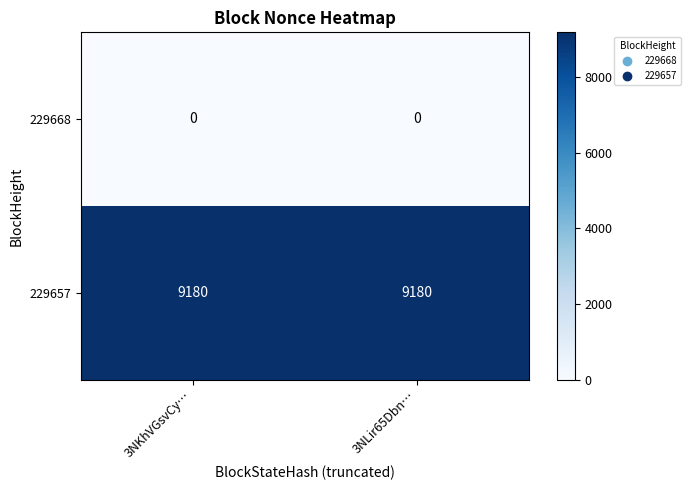

What is the difference between the highest and lowest values at 3NKhVGsvCy…?

9180